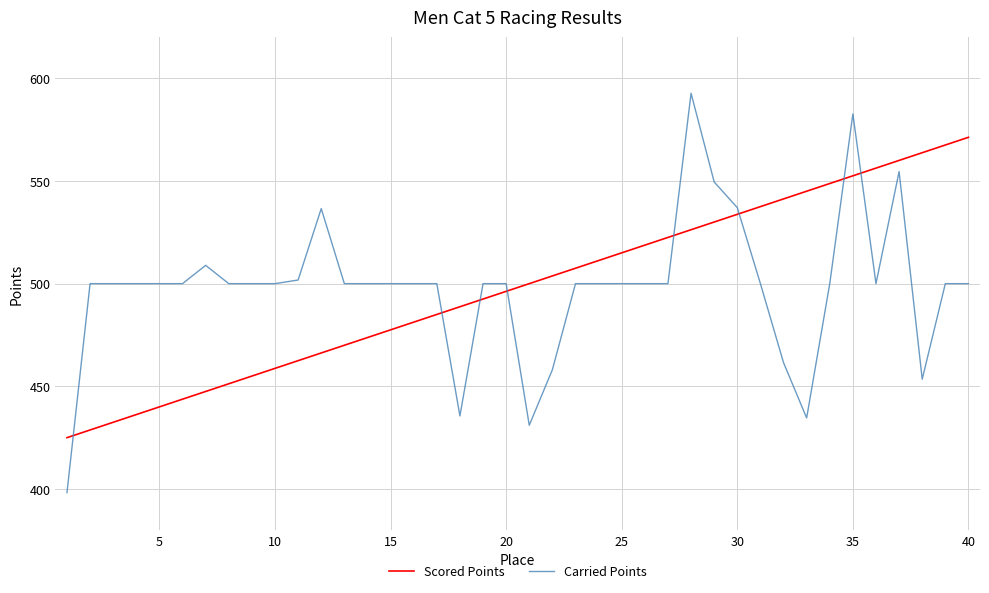

What is the greatest value displayed?

592.7